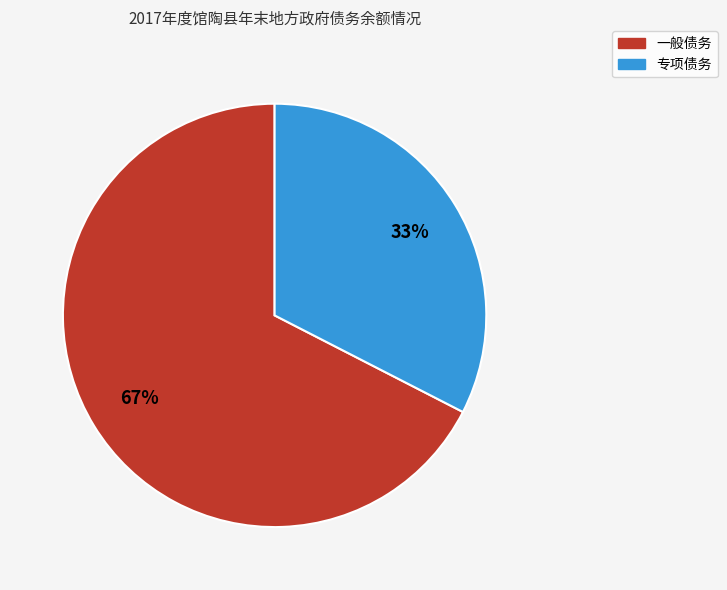

How many slices are in this pie chart?

2